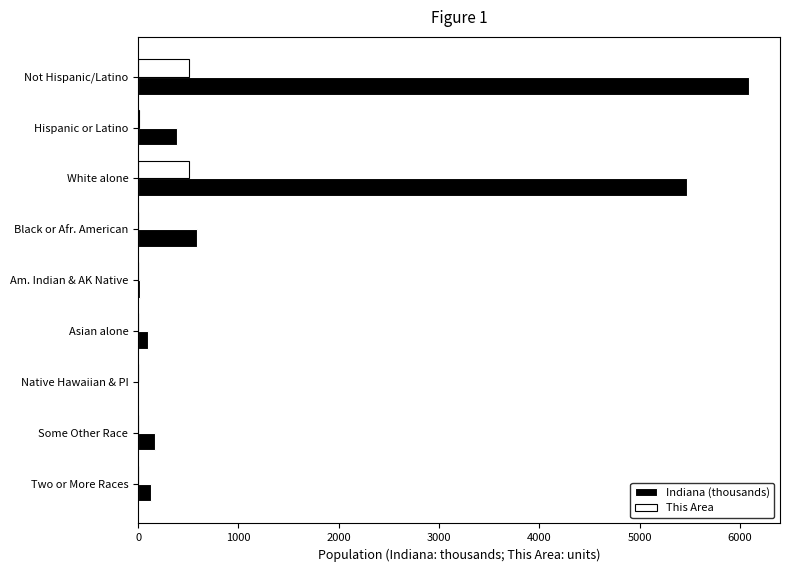

At which category is the sum across all series the highest?

Not Hispanic/Latino